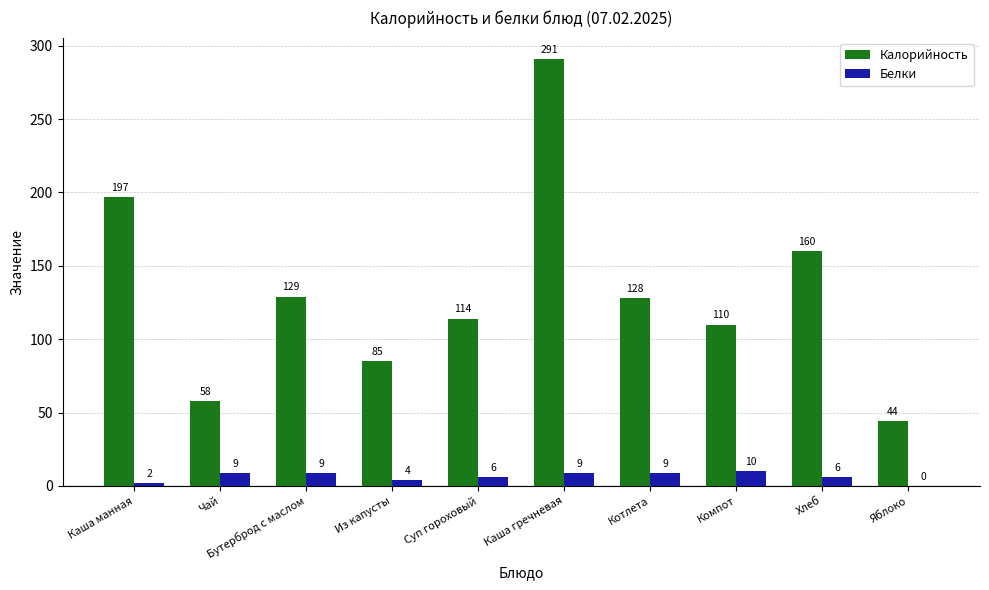

At which label is Белки closest to 5?

Из капусты